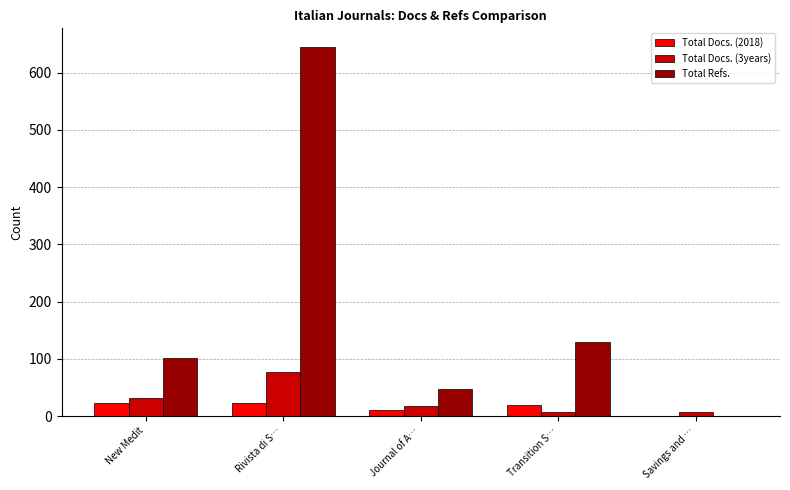

How many categories are shown in the chart?

5